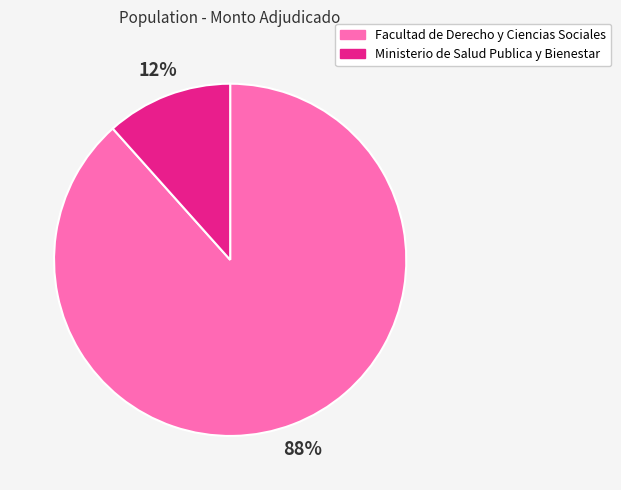

Is it true that Facultad de Derecho y Ciencias Sociales is 75% of the pie?

False